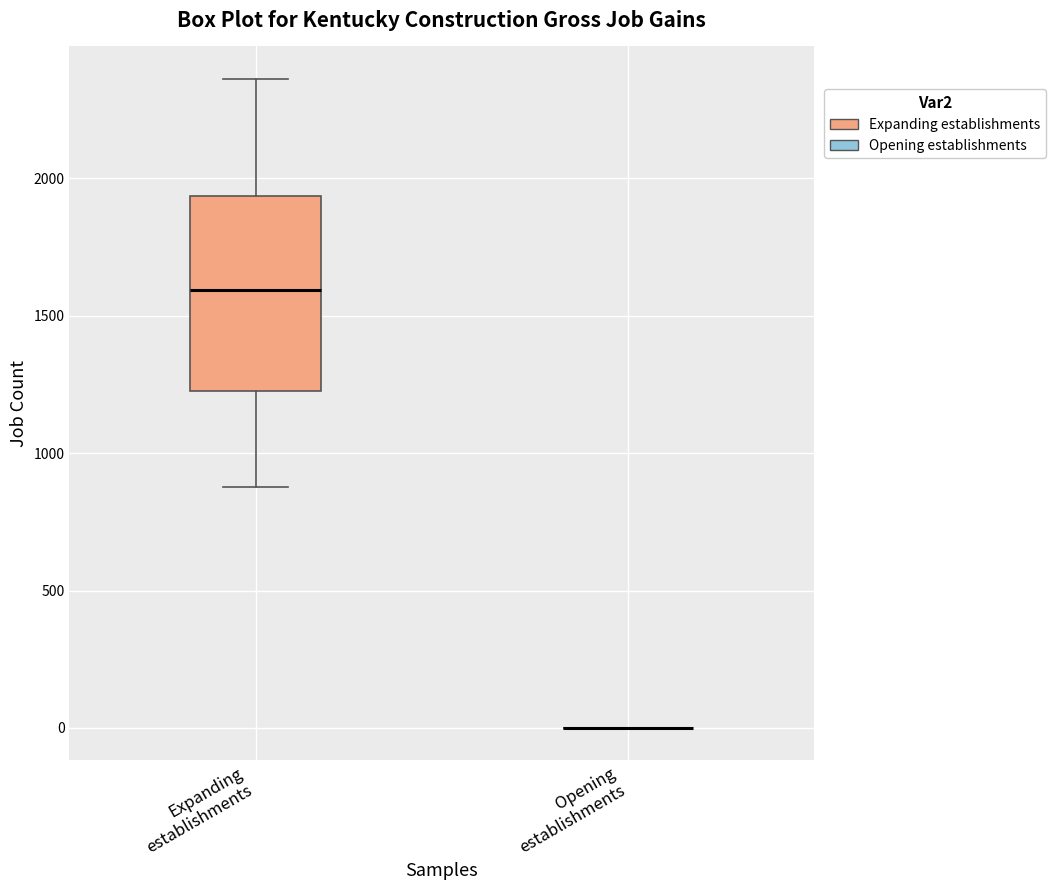

Which box is the tallest, from its lower edge to its upper edge?

Expanding establishments